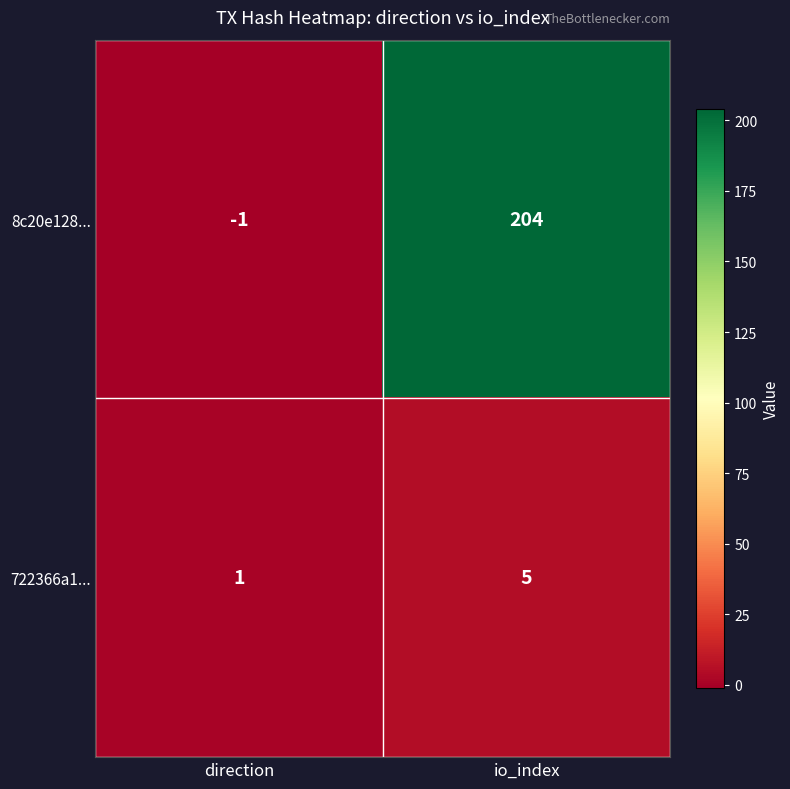

Reading left to right, extract all data points from this chart.

8c20e128...: direction=-1	io_index=204
722366a1...: direction=1	io_index=5